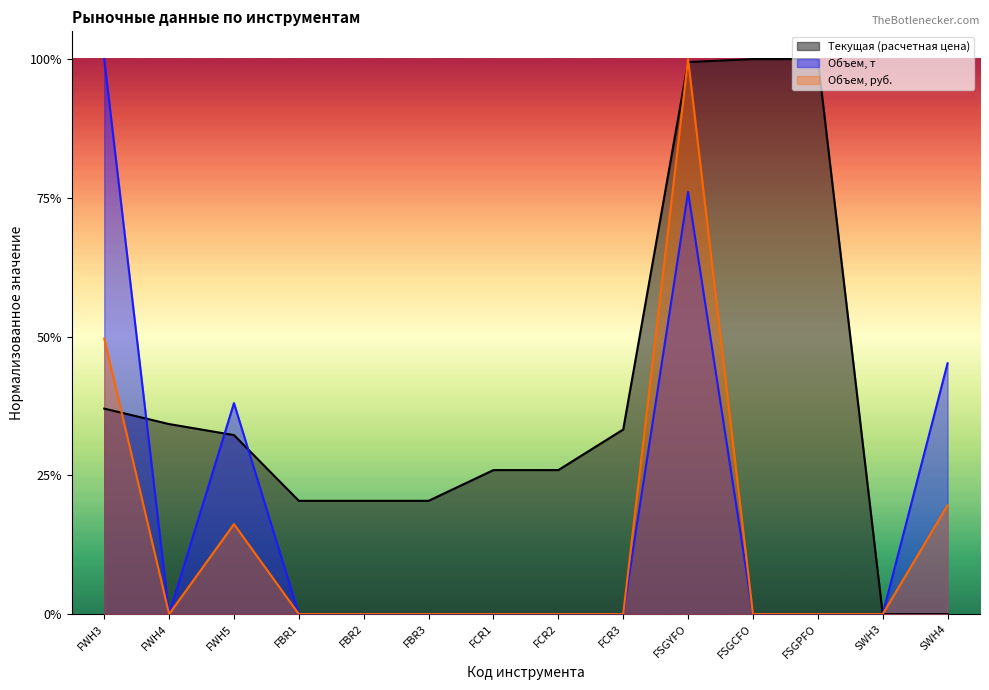

In Объем, т, how many points are higher than both neighbors (excluding endpoints)?

2